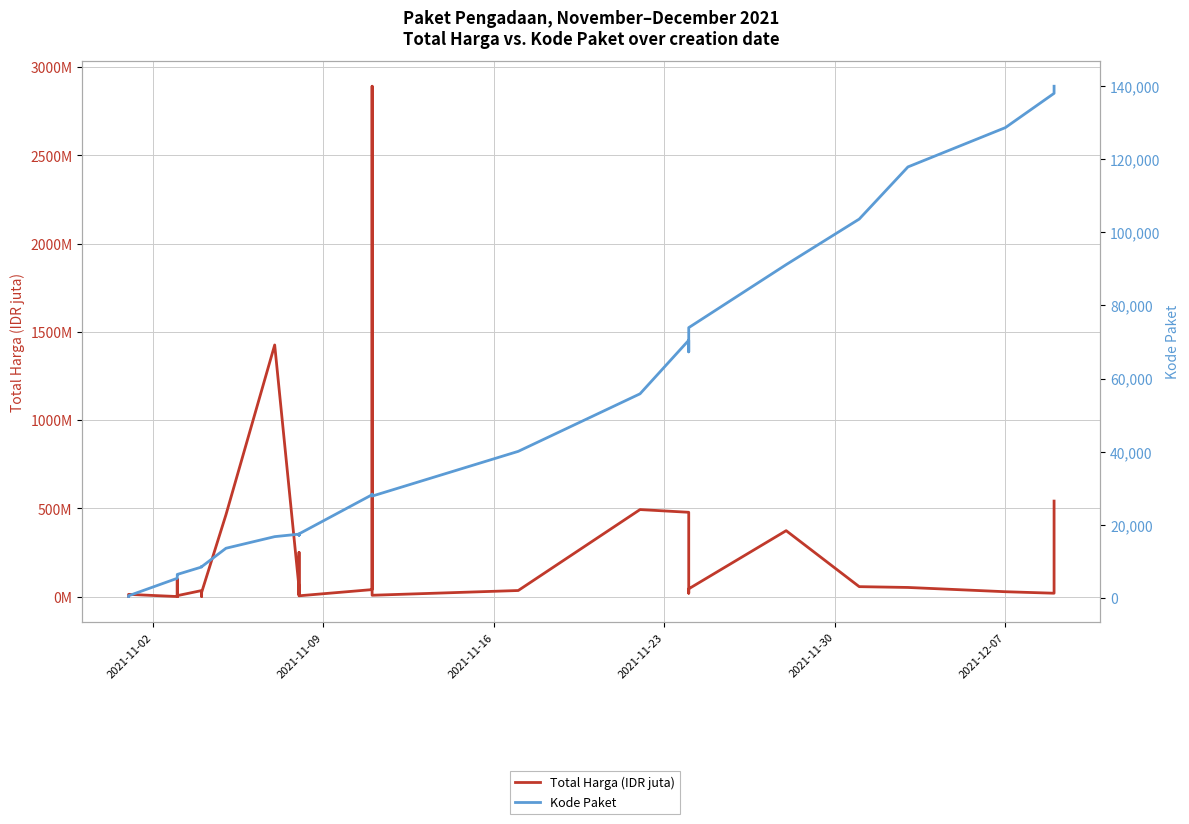

How many values in the Total Harga (IDR juta) series exceed 27?

18